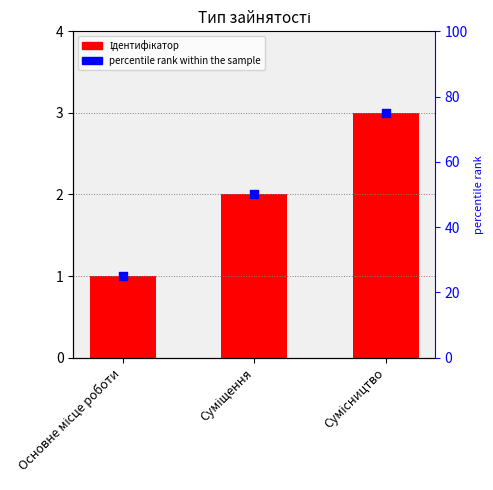

Which series reaches the maximum Y coordinate?

percentile rank within the sample